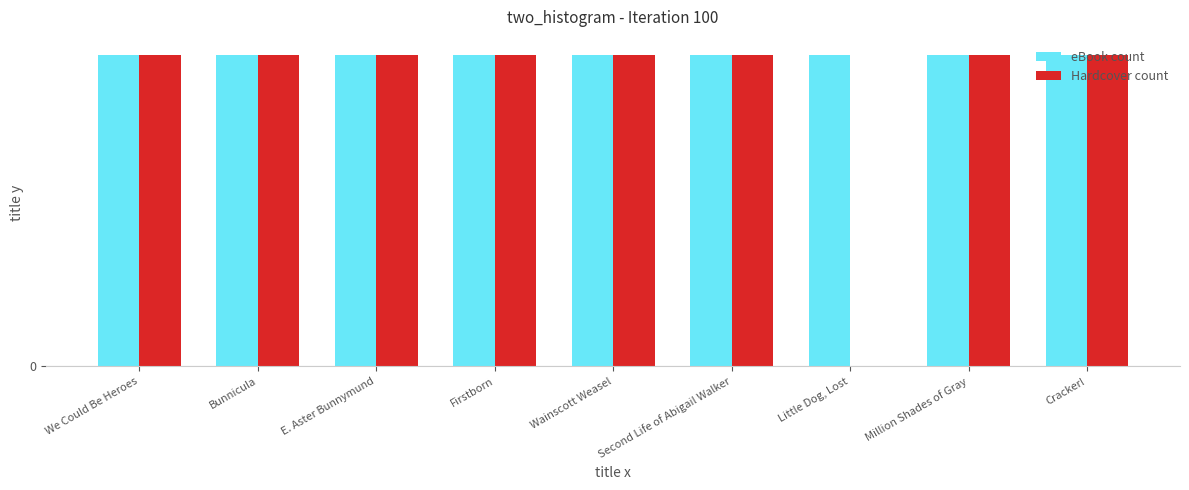

What are all the series names shown in the legend?

eBook count, Hardcover count